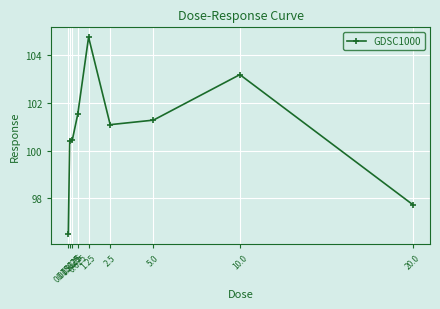

Which has a higher value, 1.25 or 0.625?

1.25